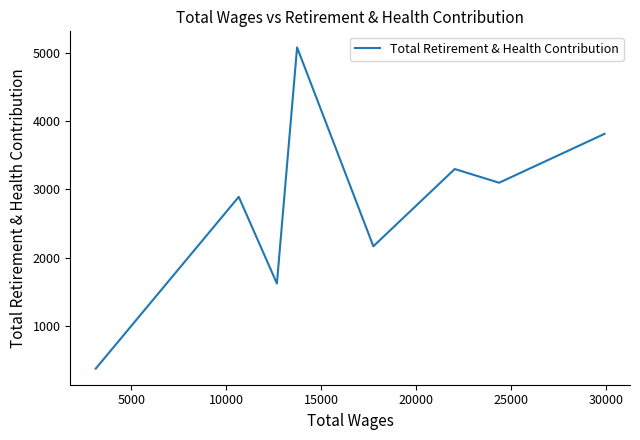

Does the chart have visible grid lines?

No